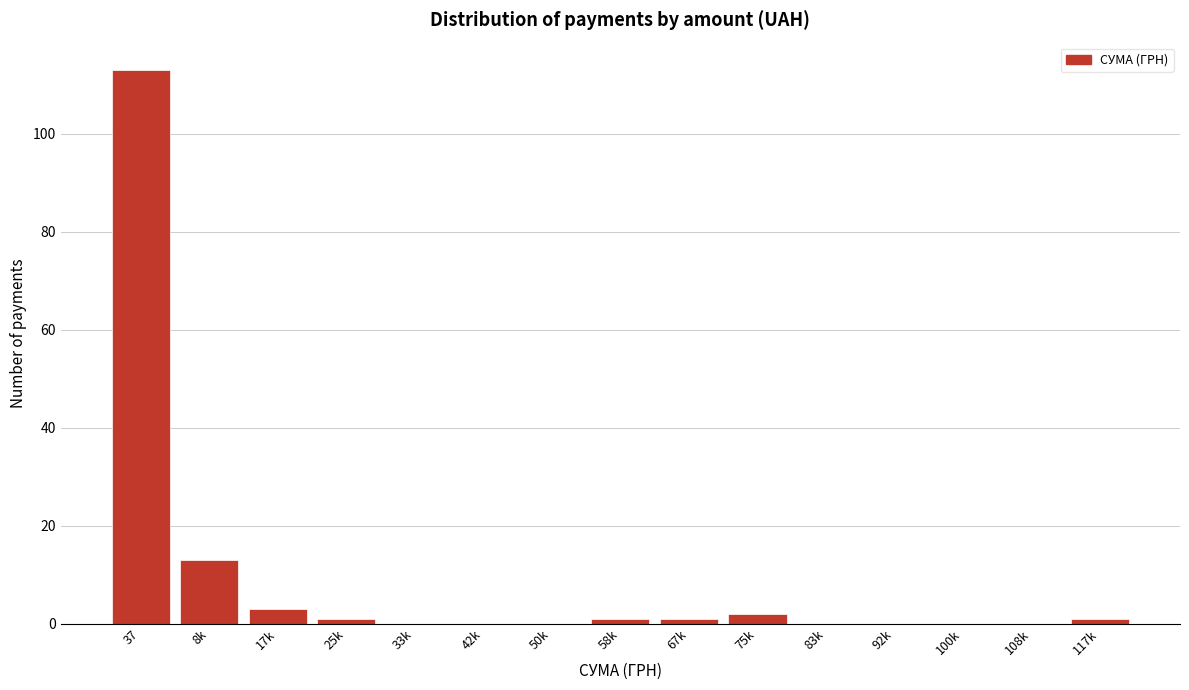

At which category does the chart reach its peak across all series?

37